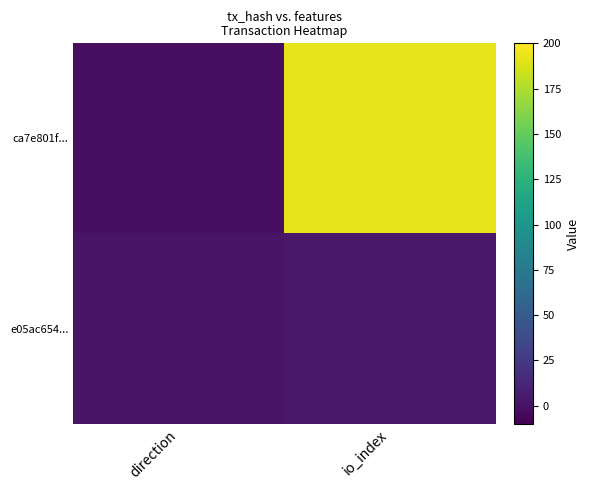

Between io_index and direction, which is larger?

io_index